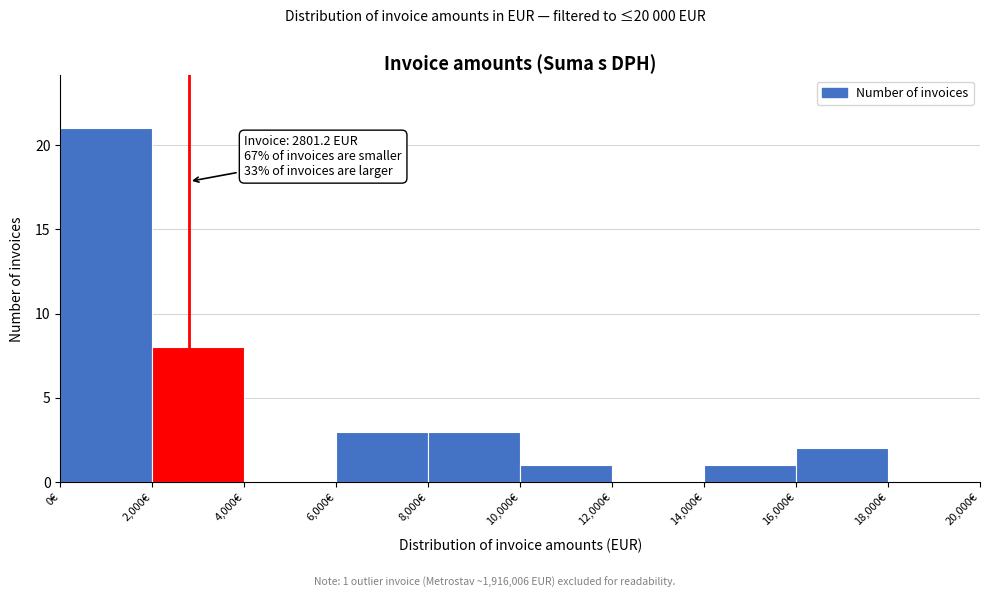

Which range on the x-axis has the tallest bar?

0 to 2000